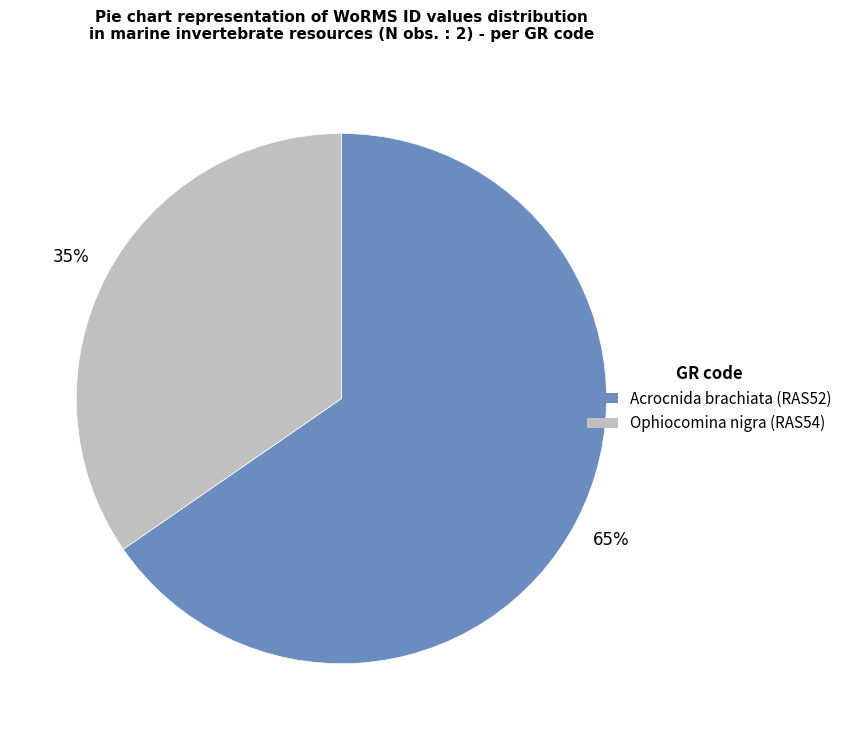

The Acrocnida brachiata (RAS52) slice represents 65% of the pie. True or false?

True